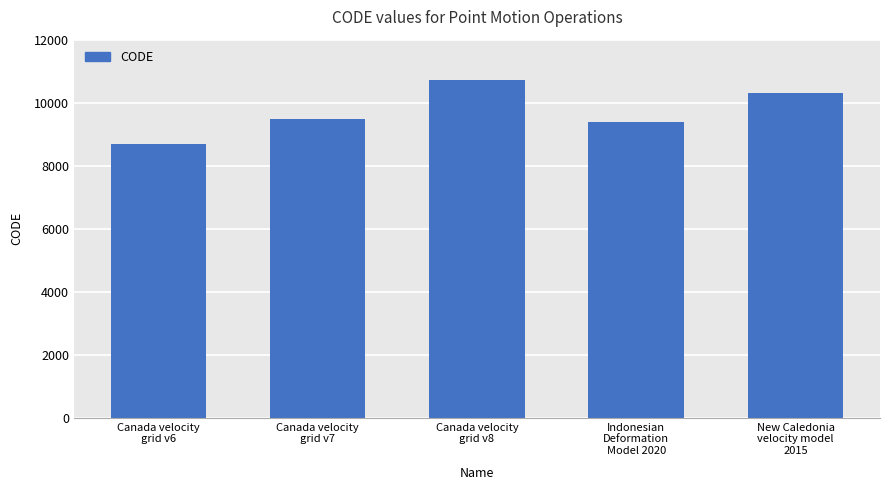

What is the difference between the second highest and second lowest values?

948